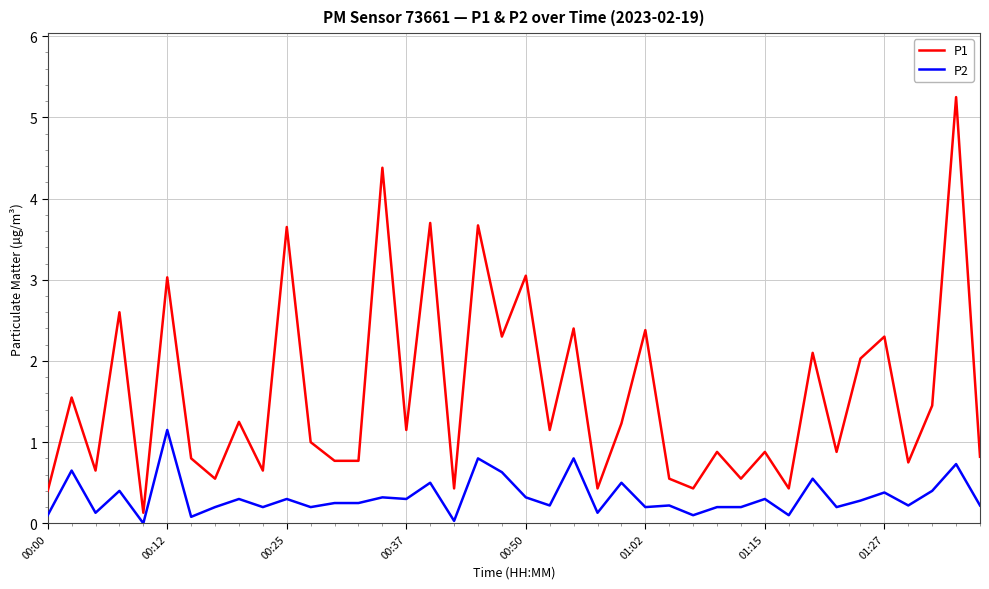

Which series has the largest total across all categories?

P1